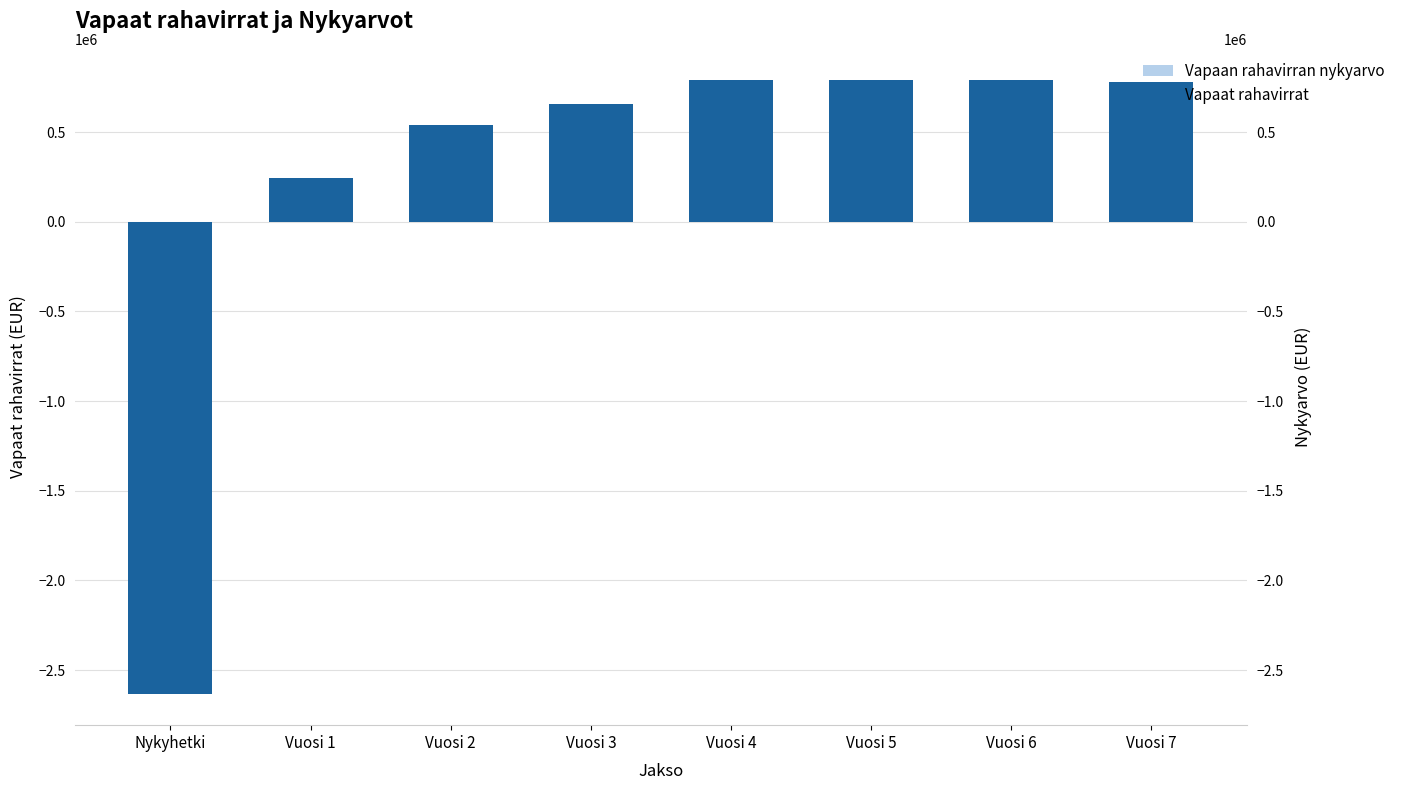

Which label corresponds to the smallest value in the chart?

Nykyhetki